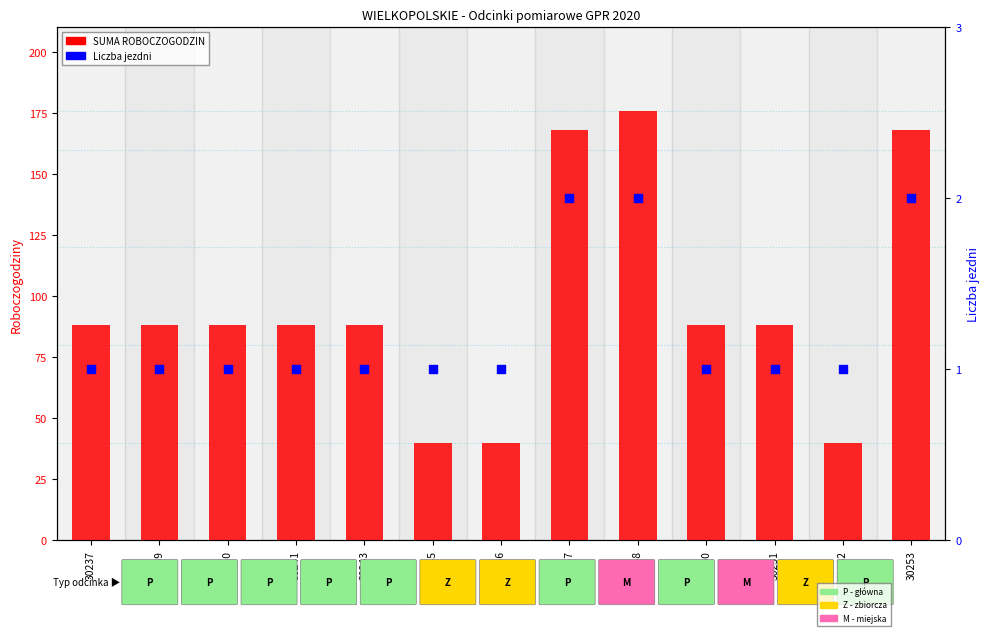

Is the value of SUMA ROBOCZOGODZIN at 30237 greater than the value of Liczba jezdni at 30241?

Yes